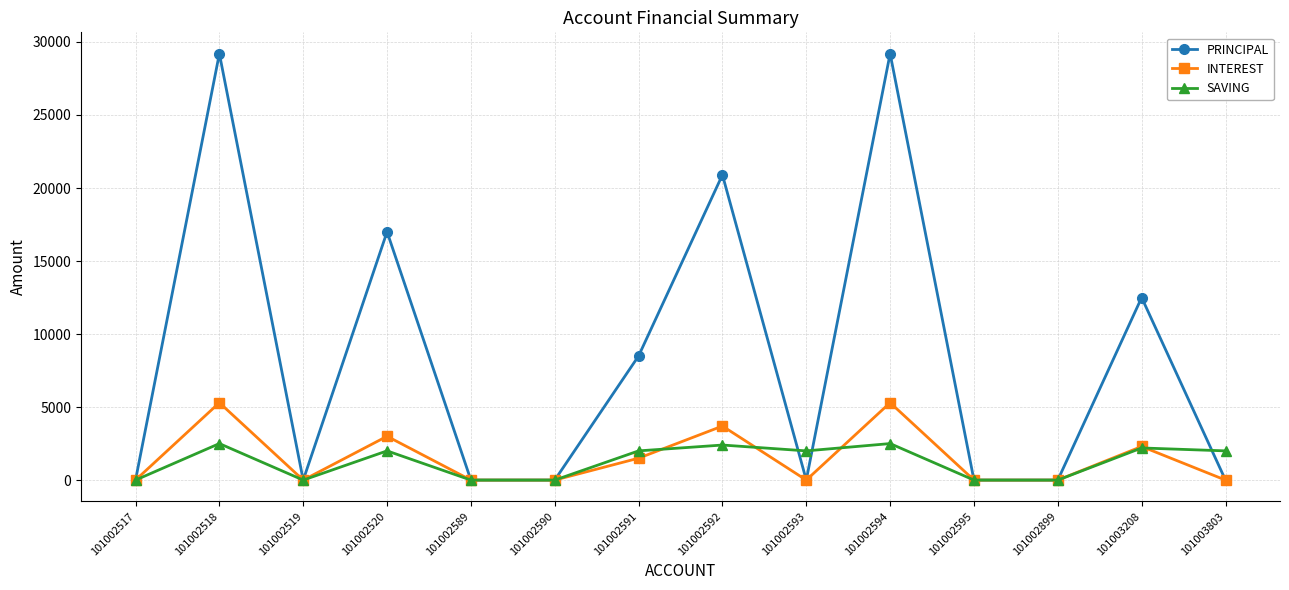

What is the difference between the second highest and second lowest values in the INTEREST series?

5300